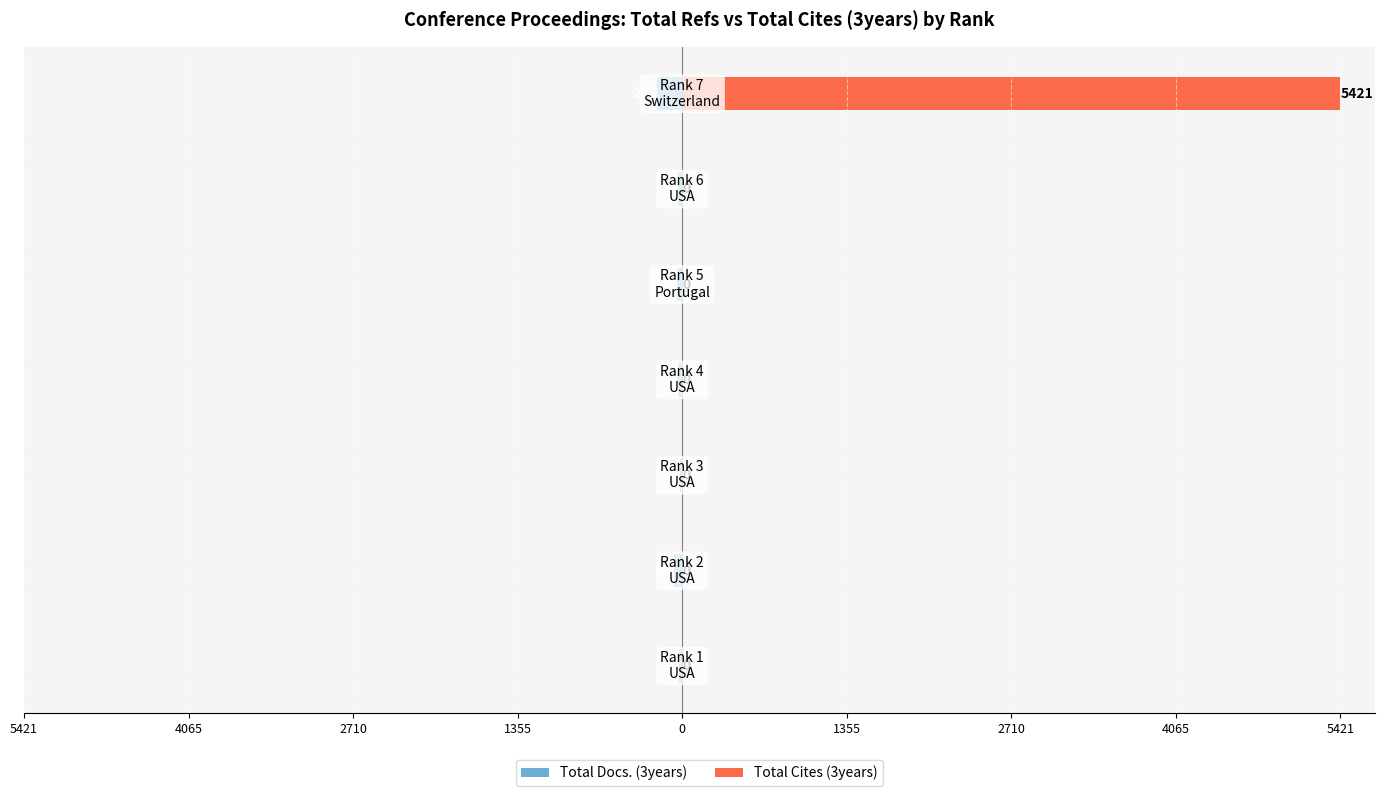

How many bars are there in total?

14